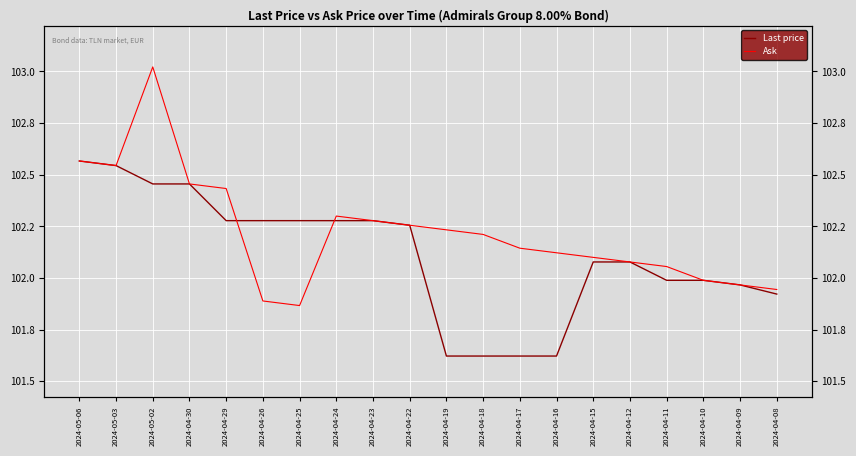

How many data points in Ask are less than 102?

5